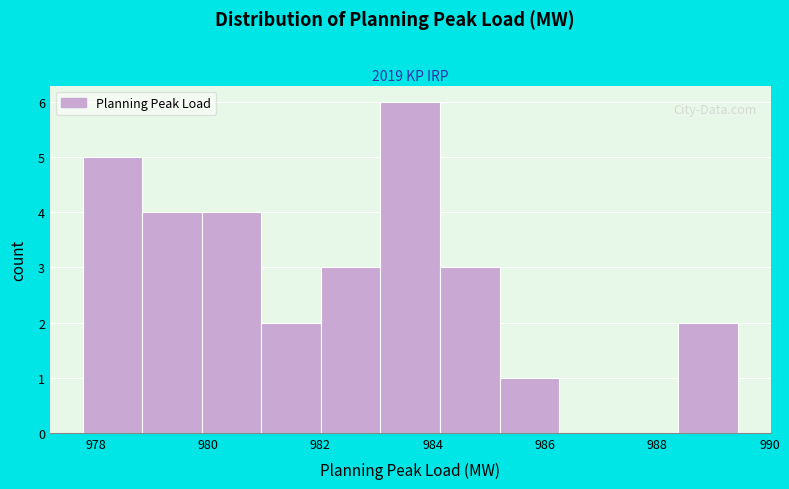

Reading left to right, transcribe this chart: for each bar, give the range it covers on the x-axis and its height. Neither the bar edges nor the heights are printed on the chart, so give them approximately, as read against the axes.

977.8 to 978.8: 5
978.8 to 979.8: 4
979.8 to 981.0: 4
981.0 to 982.0: 2
982.0 to 983.0: 3
983.0 to 984.2: 6
984.2 to 985.2: 3
985.2 to 986.2: 1
986.2 to 987.4: 0
987.4 to 988.4: 0
988.4 to 989.4: 2